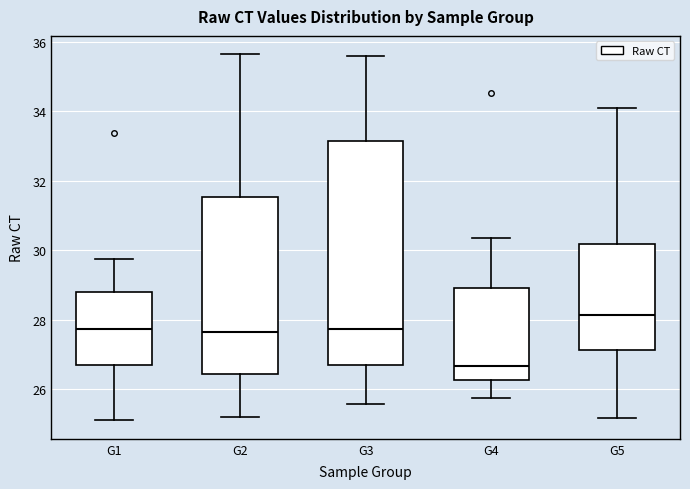

Comparing the boxes themselves (not the whiskers), which one is the tallest?

G3